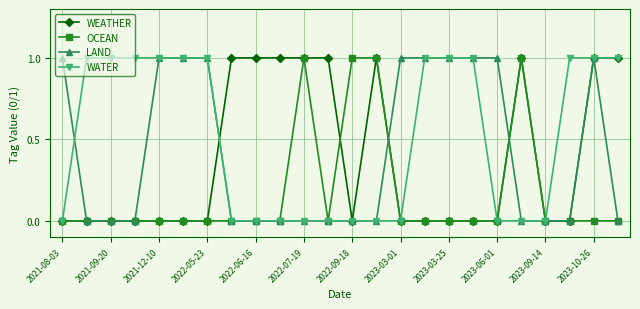

Which series has the largest total across all categories?

WATER